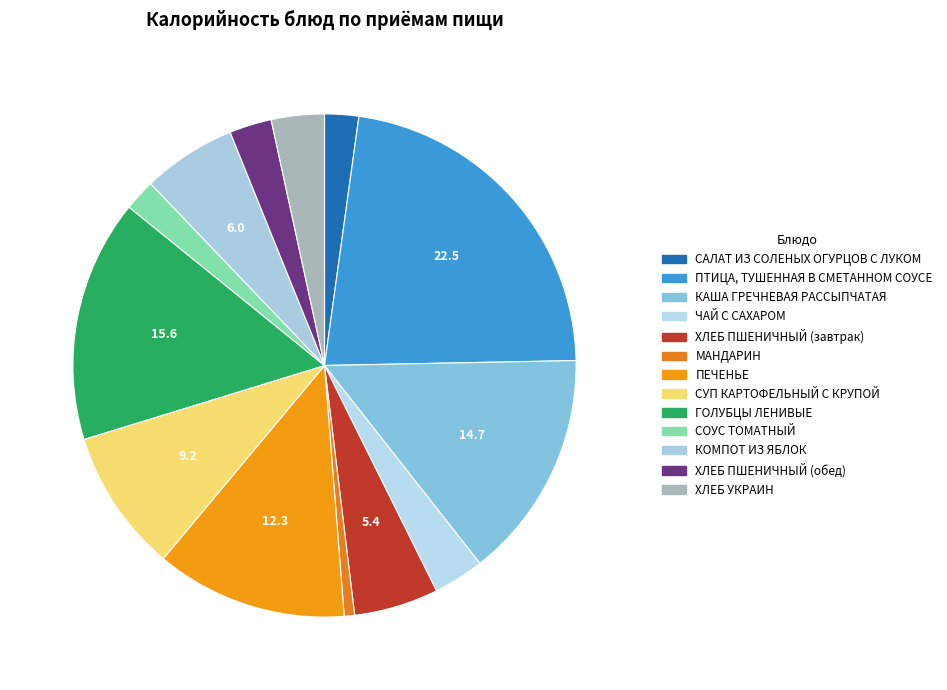

Does ХЛЕБ УКРАИН account for over 50% of the chart?

No